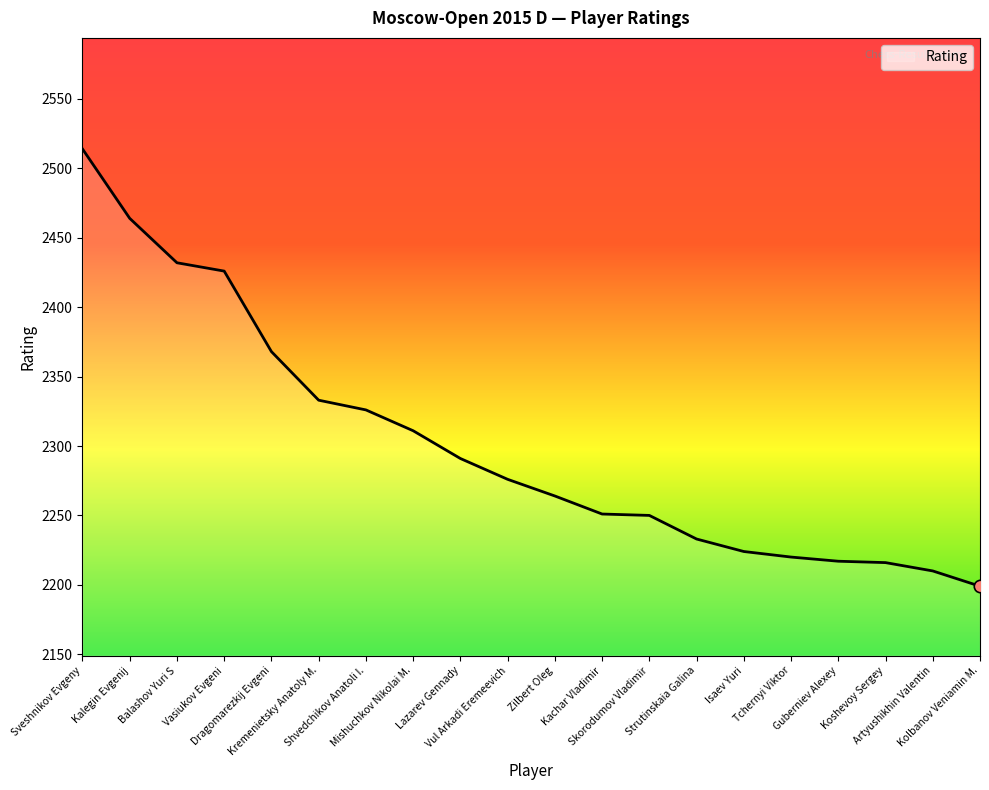

What is the change in value from Balashov Yuri S to Dragomarezkij Evgeni?

-64